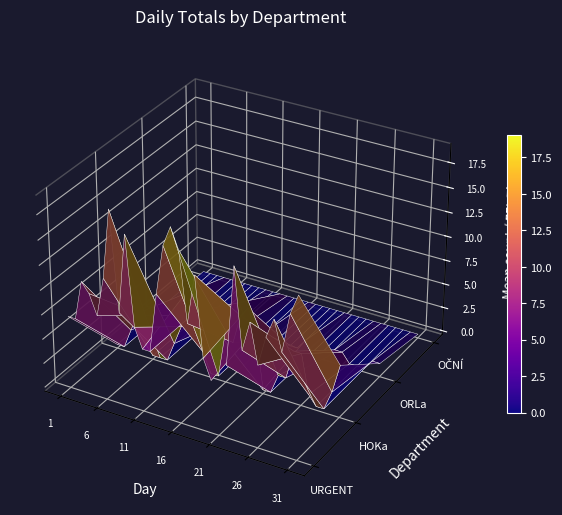

Rank the categories by URGENT value from lowest to highest.

20, 11, 12, 1, 2, 19, 22, 5, 10, 26, 8, 24, 4, 17, 21, 29, 3, 27, 6, 13, 25, 28, 30, 18, 31, 9, 14, 16, 23, 7, 15